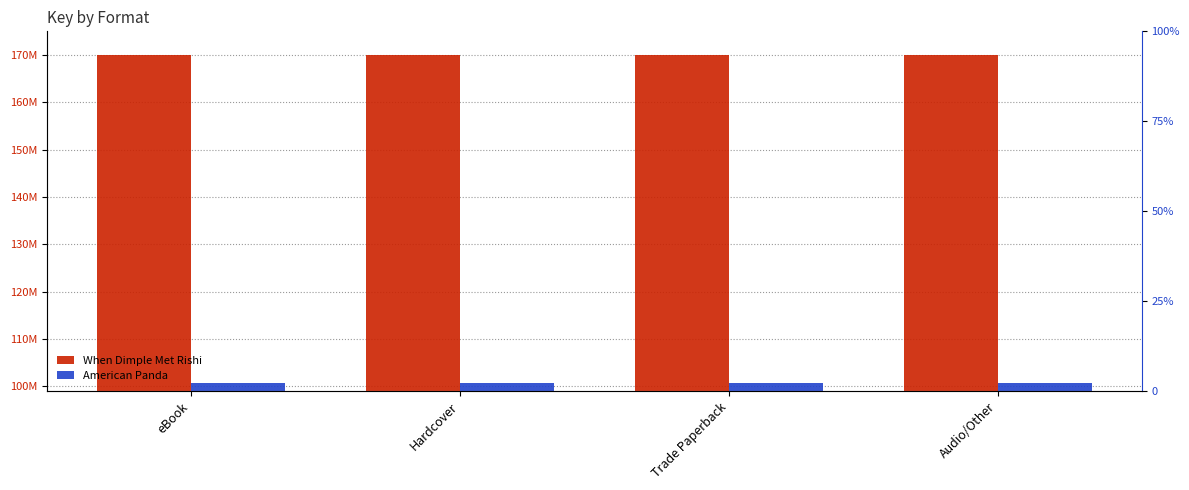

Count the number of data series in this chart.

2